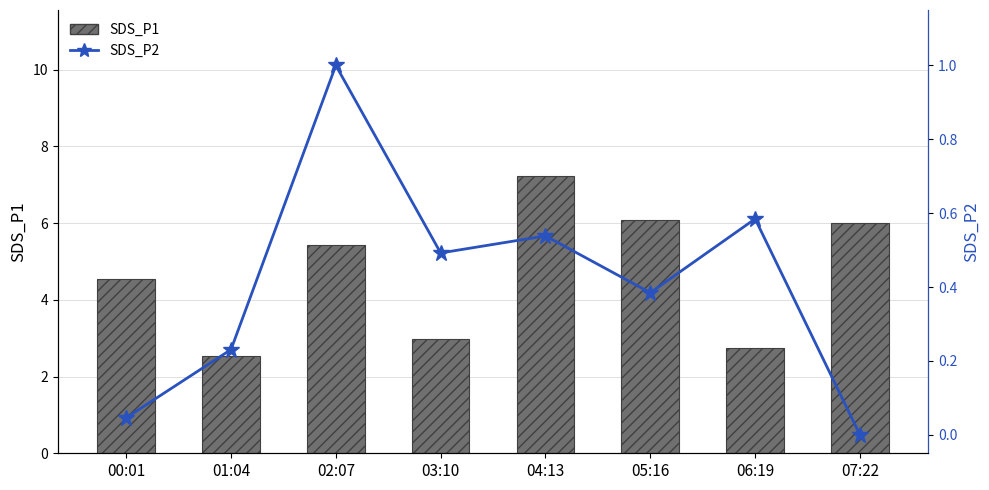

Reading left to right, what are all the values shown in this chart?

SDS_P1: 4.5	2.5	5.4	3.0	7.2	6.1	2.8	6.0
SDS_P2: 0.0	0.2	1.0	0.5	0.5	0.4	0.6	0.0